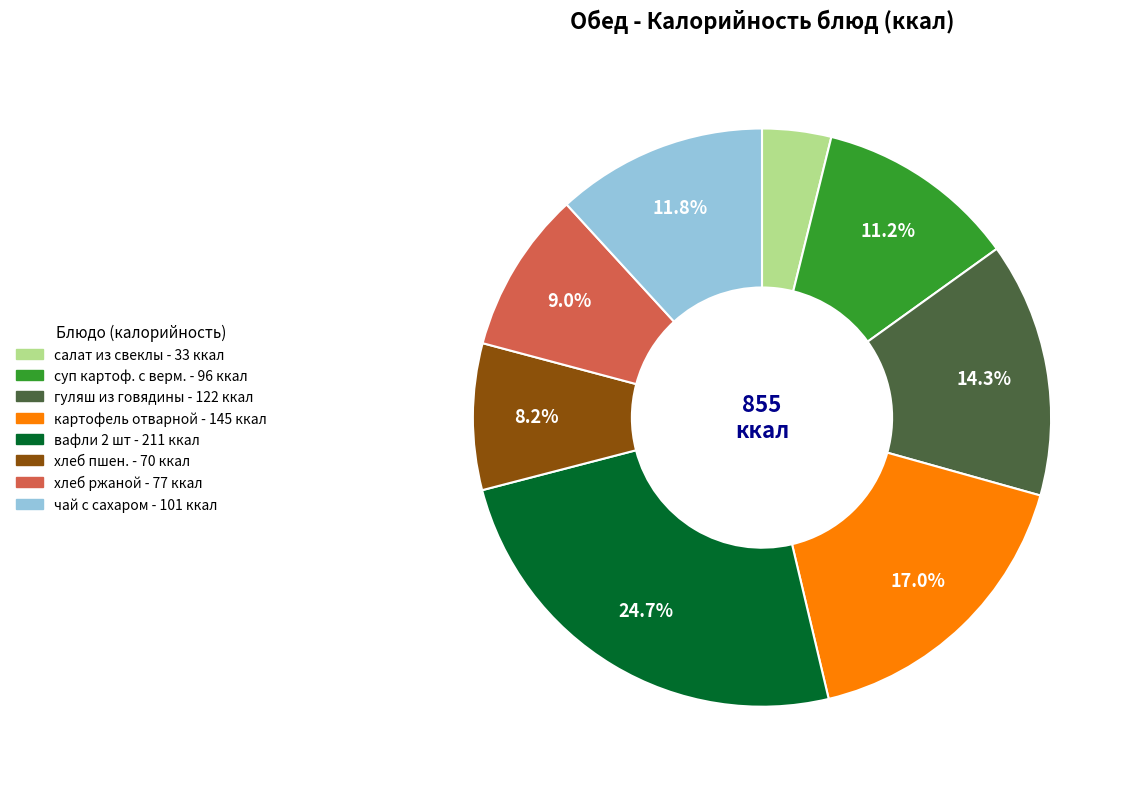

Is there a majority slice in this chart?

No